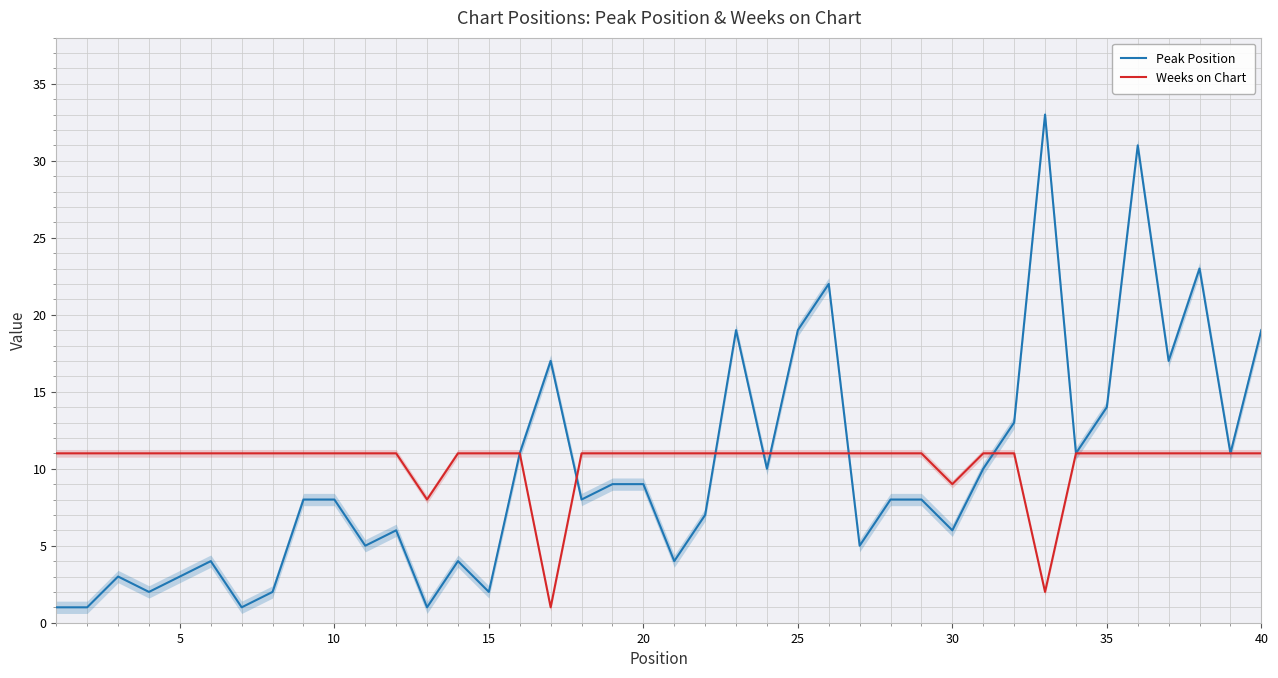

What is the highest value of the Weeks on Chart series?

11